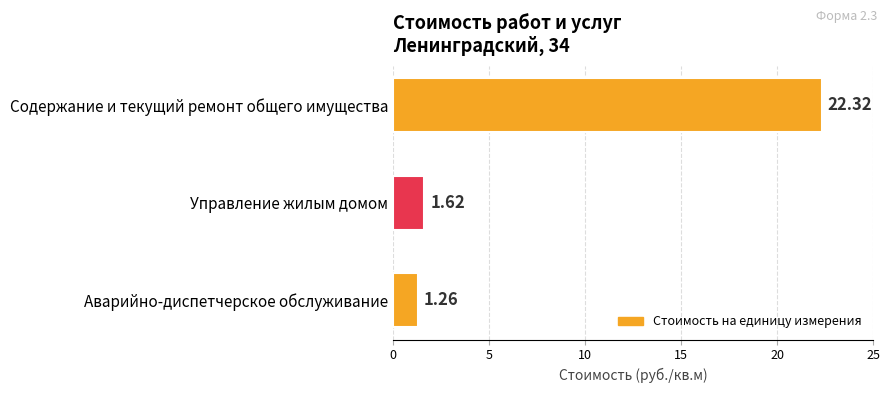

What is the change in value from Управление жилым домом to Аварийно-диспетчерское обслуживание?

-0.4